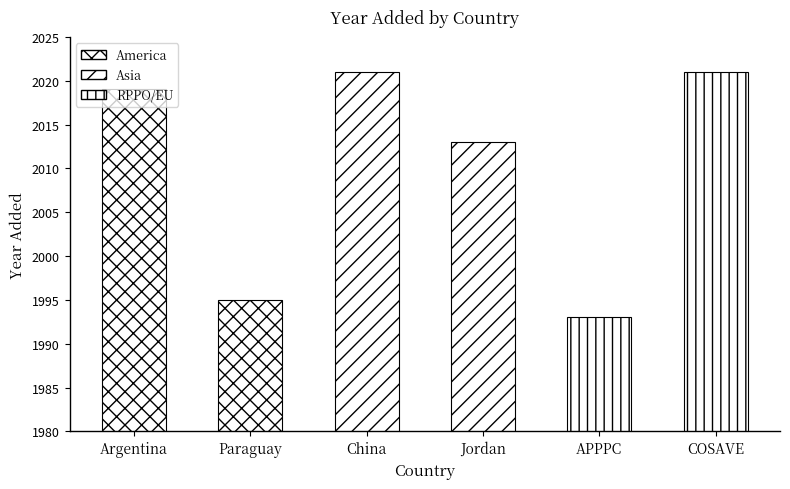

Rank the categories by value from lowest to highest.

APPPC, Paraguay, Jordan, Argentina, China, COSAVE